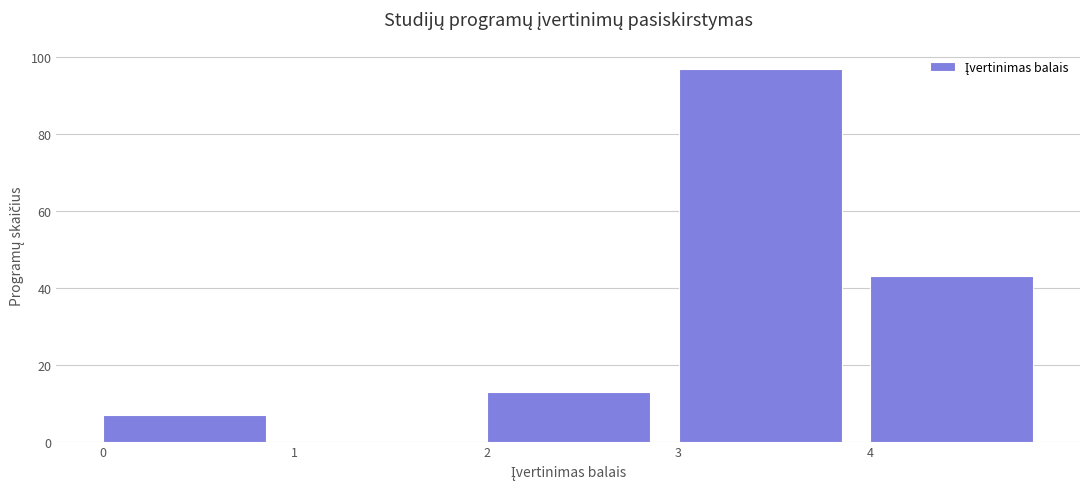

Reading left to right, list every bar in this chart as the range it spans on the x-axis followed by its height. The values are not printed on the chart, so give them approximately, as read against the axis.

0 to 1: 8
1 to 2: 0
2 to 3: 14
3 to 4: 98
4 to 5: 44